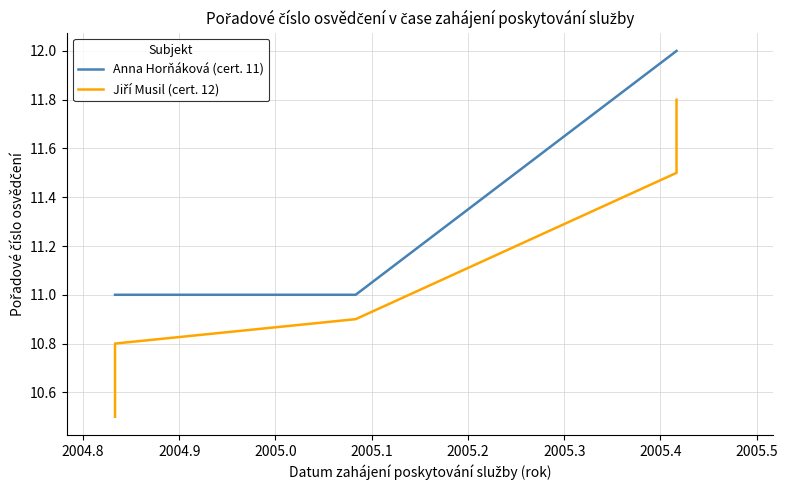

What is the difference between the maximum and minimum values in the Anna Horňáková (cert. 11) series?

1.0